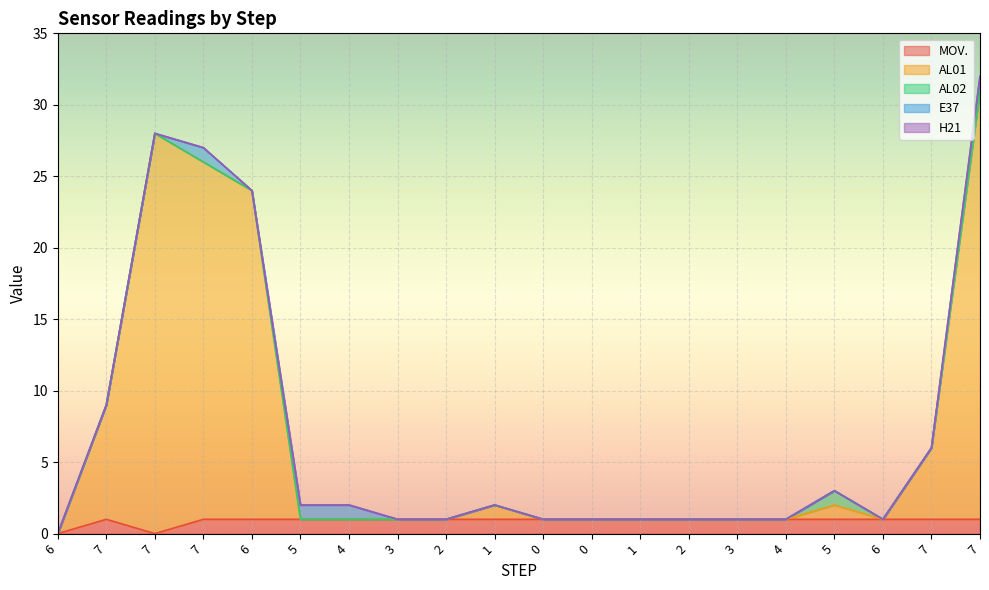

At which category is the sum across all series the highest?

7